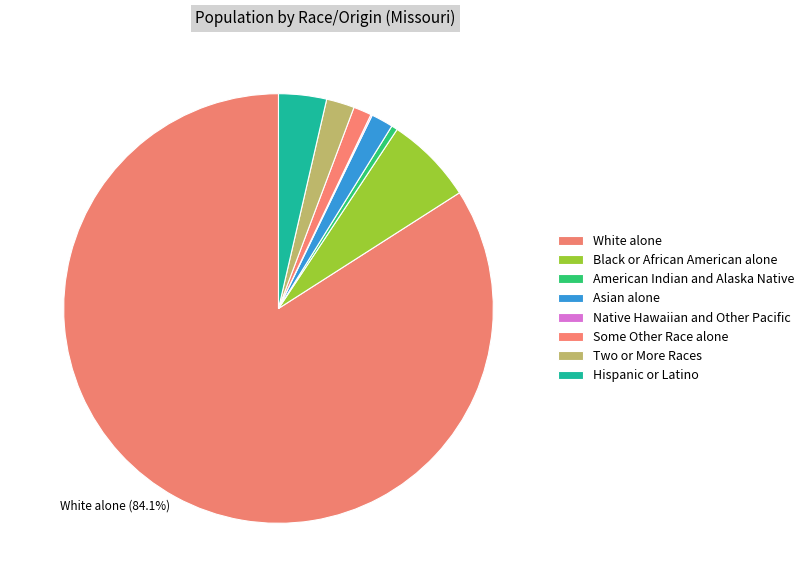

How many slices are in this pie chart?

7